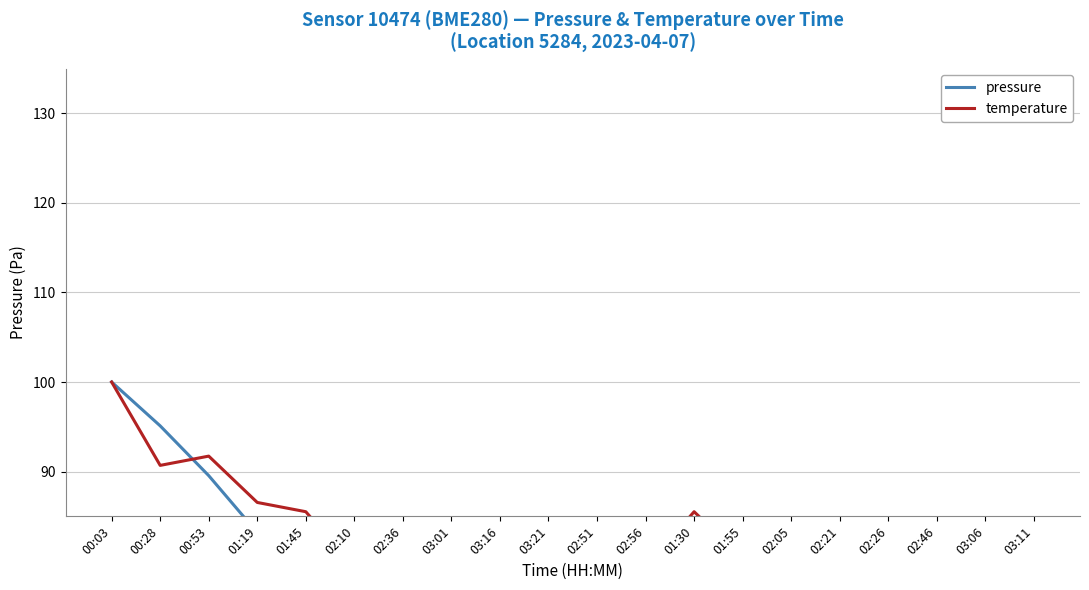

Reading left to right, what are all the values shown in this chart?

pressure: 00:03=100.0	00:28=95.1	00:53=89.5	01:19=83.2	01:45=77.0	02:10=75.2	02:36=74.3	03:01=71.9	03:16=70.0	03:21=70.3	02:51=71.8	02:56=71.8	01:30=81.4	01:55=76.2	02:05=76.1	02:21=74.0	02:26=75.0	02:46=71.8	03:06=70.9	03:11=71.8
temperature: 00:03=100.0	00:28=90.7	00:53=91.7	01:19=86.6	01:45=85.5	02:10=79.3	02:36=80.3	03:01=75.2	03:16=77.2	03:21=84.5	02:51=70.0	02:56=79.3	01:30=85.5	01:55=80.3	02:05=81.4	02:21=72.1	02:26=80.3	02:46=81.4	03:06=79.3	03:11=79.3